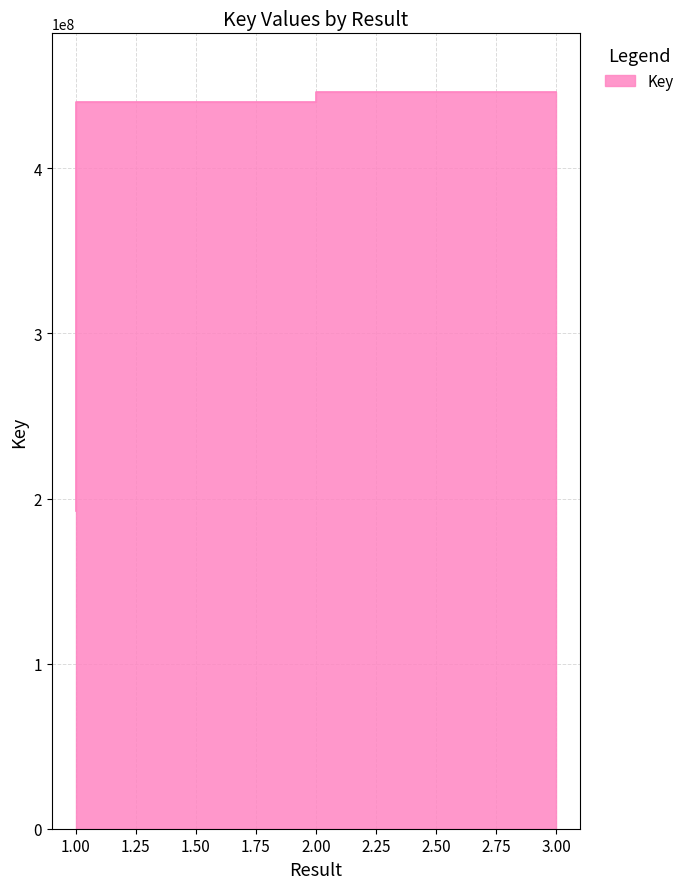

Does the chart display data point markers on the line(s)?

No